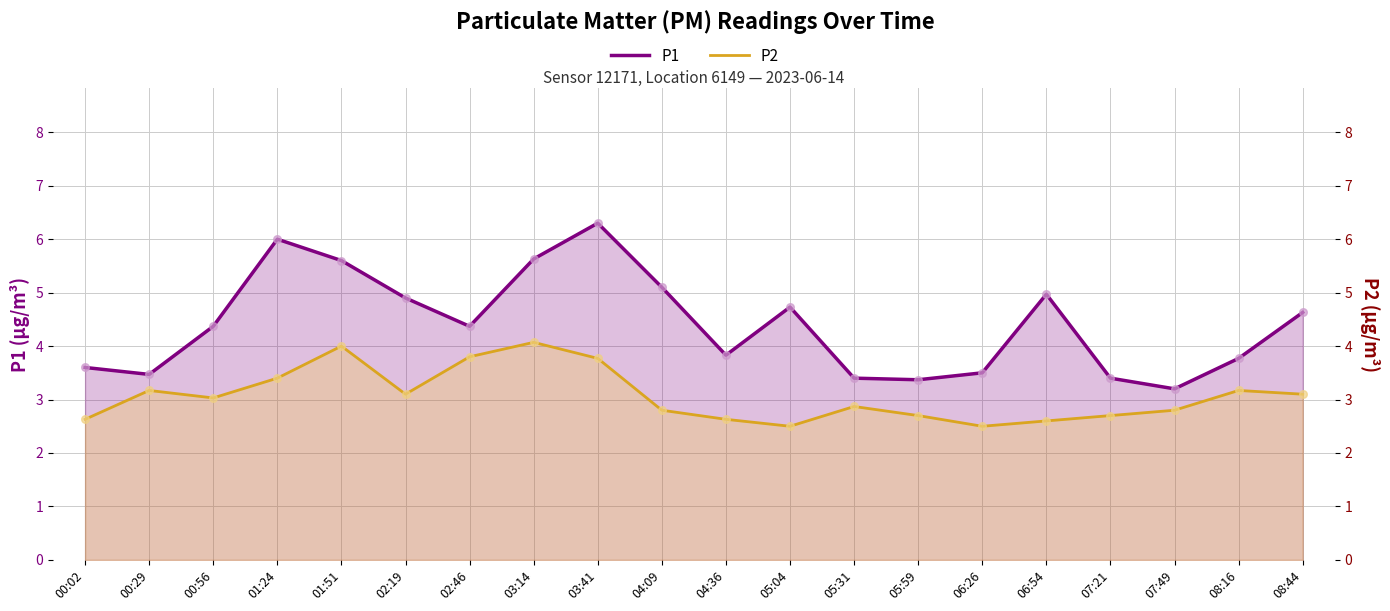

At which category is the sum across all series the highest?

03:41